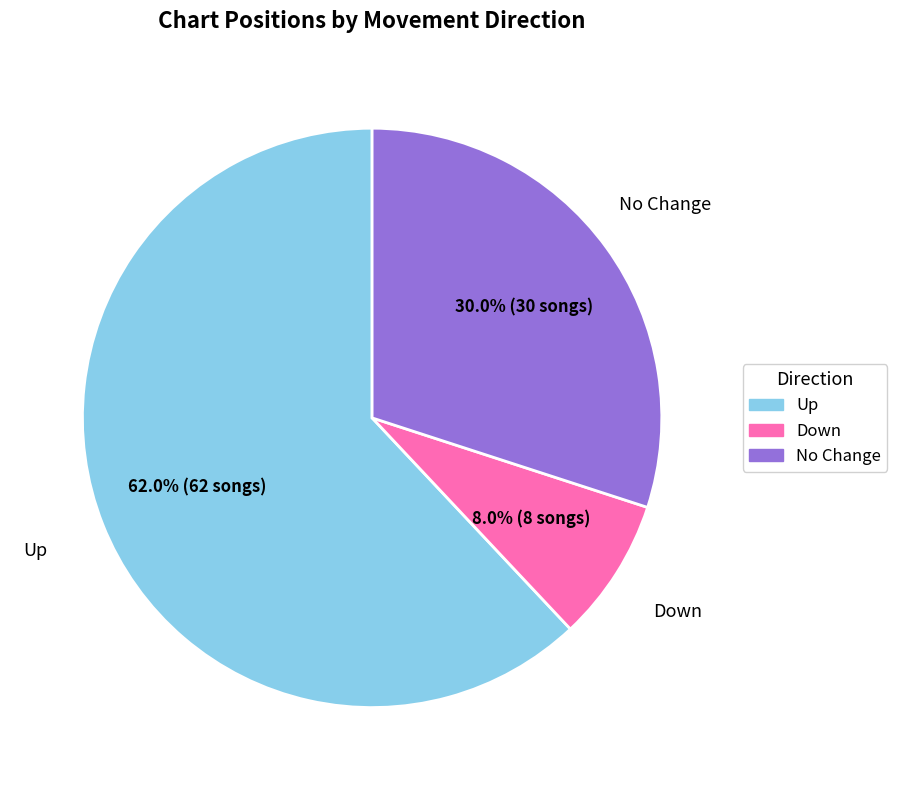

Is there any slice that represents more than half of the pie?

Yes